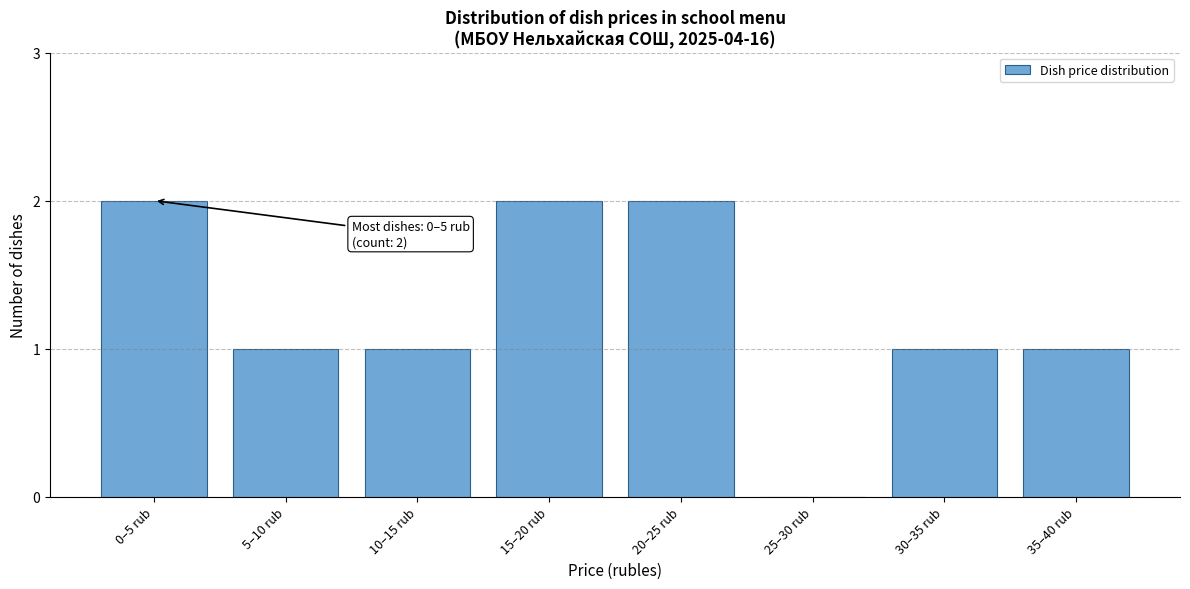

Reading right to left, extract all data points from this chart.

35–40 rub=1	30–35 rub=1	25–30 rub=0	20–25 rub=2	15–20 rub=2	10–15 rub=1	5–10 rub=1	0–5 rub=2